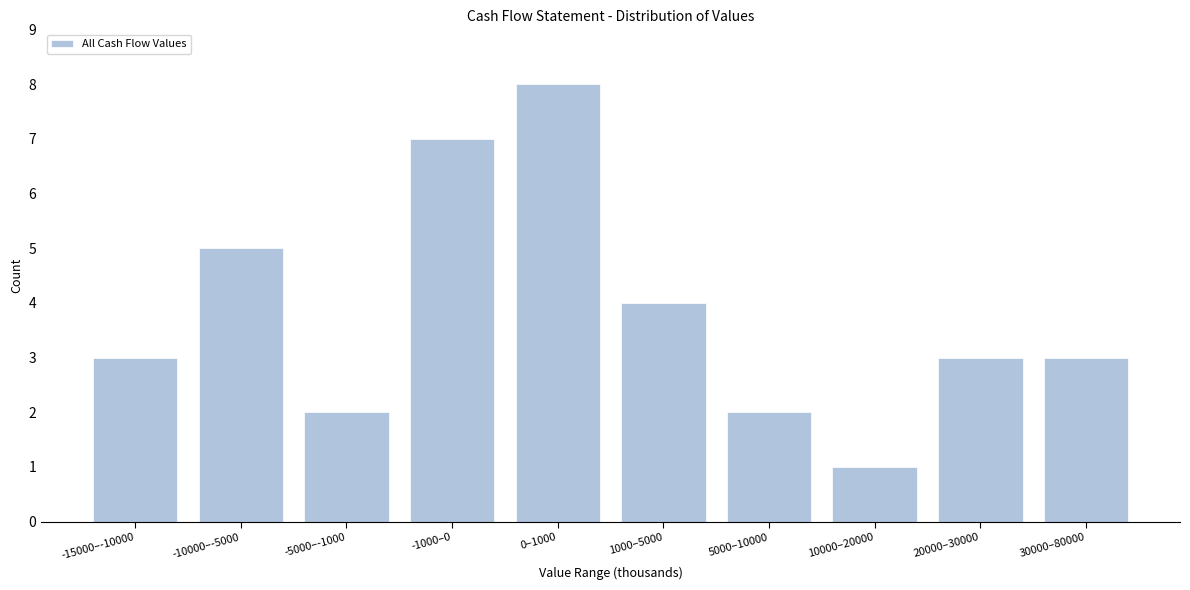

Reading left to right, extract all data points from this chart.

3	5	2	7	8	4	2	1	3	3